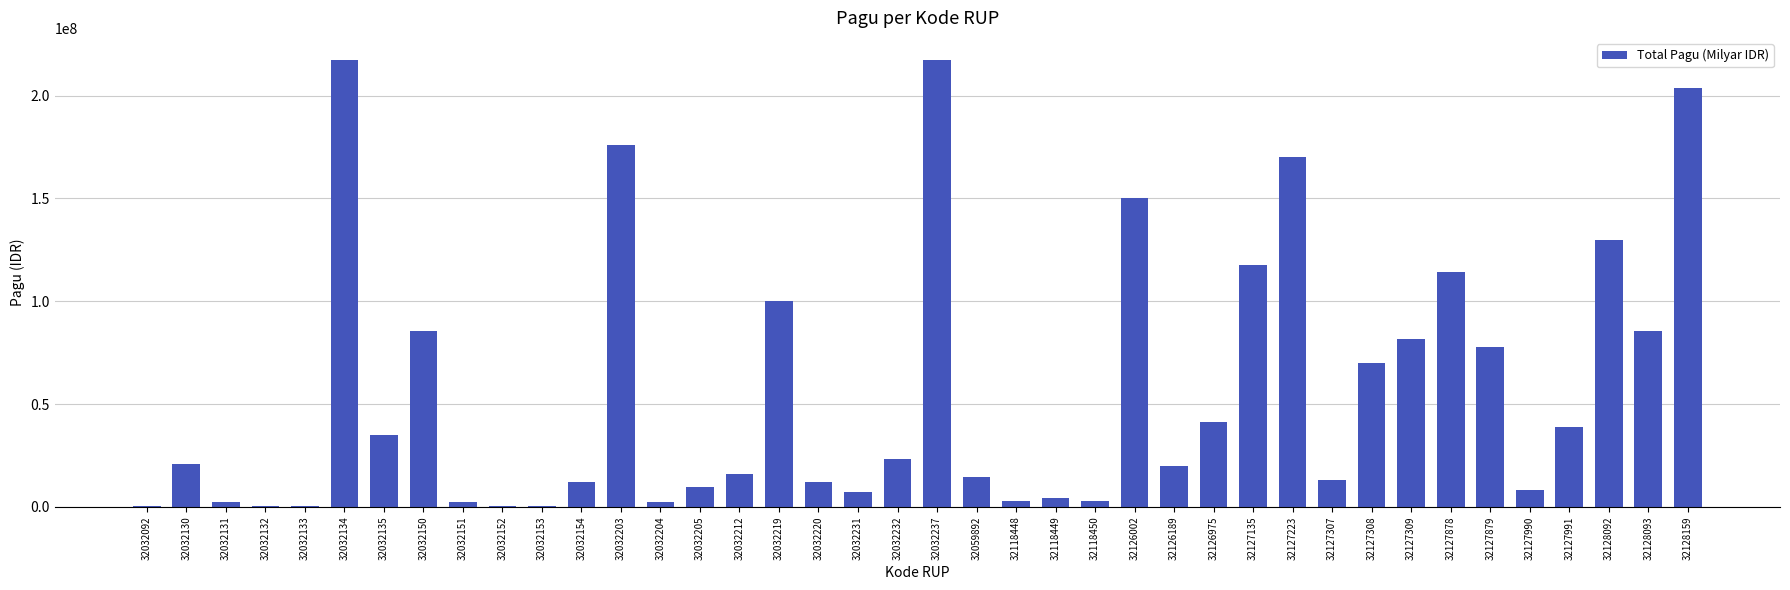

What is the greatest value displayed?

217260000